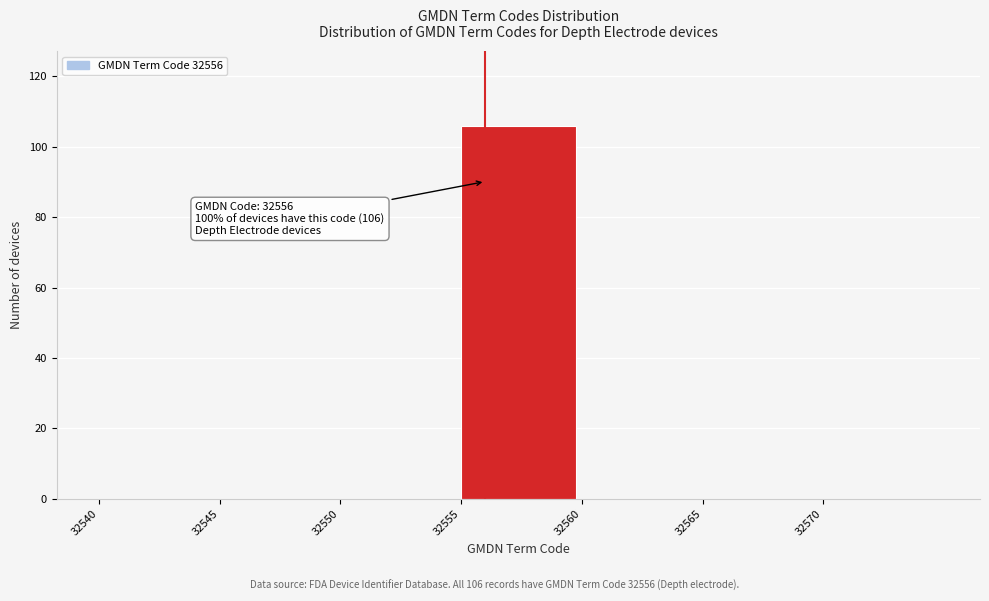

Over which range of the x-axis is the bar tallest?

32555 to 32560